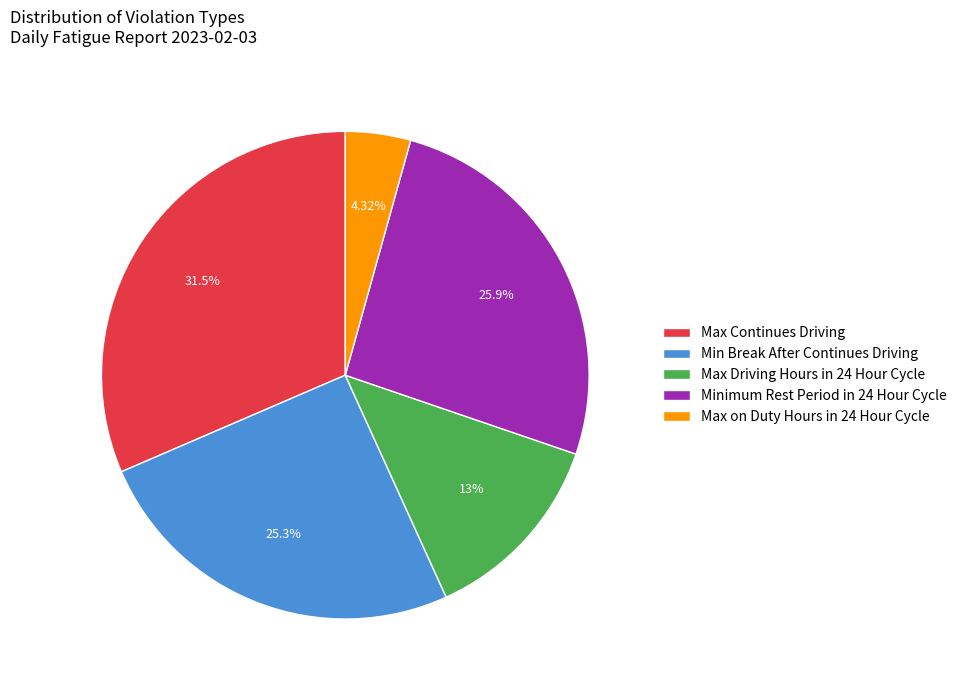

Is it true that Minimum Rest Period in 24 Hour Cycle is 16% of the pie?

False